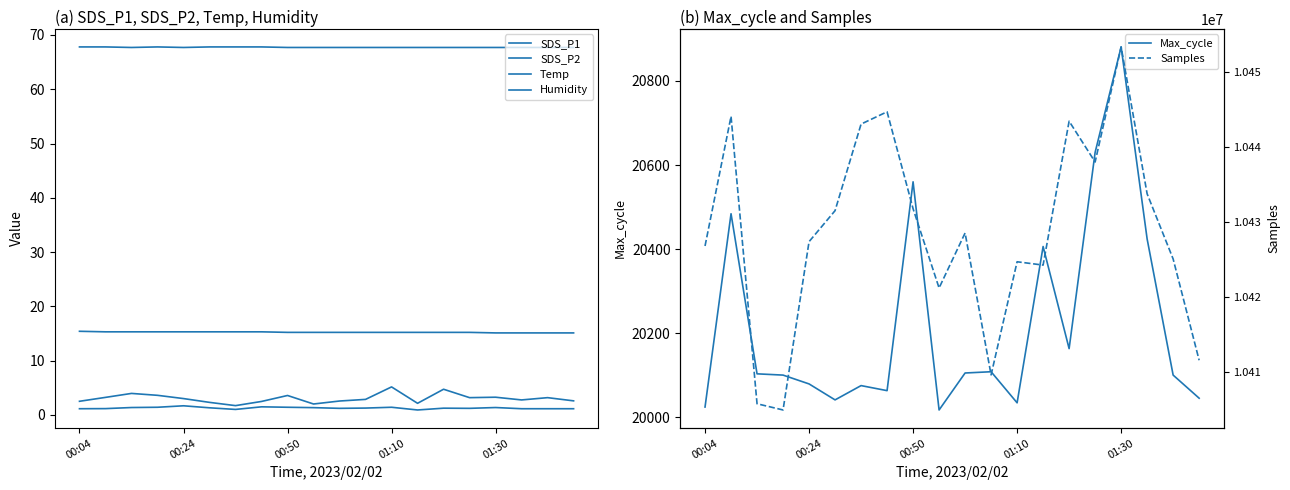

What is the average value of the Temp series?

15.2